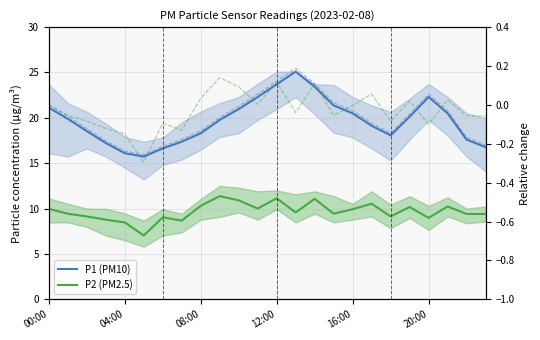

Which category has the highest value in the P2 (PM2.5) series?

9